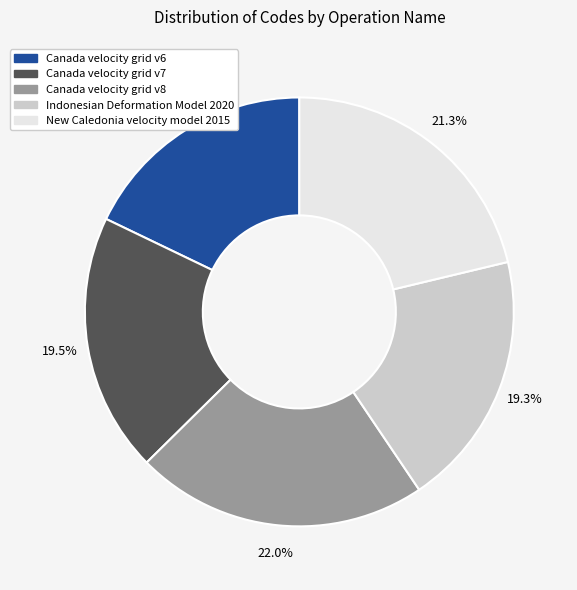

How many segments does this pie chart have?

5